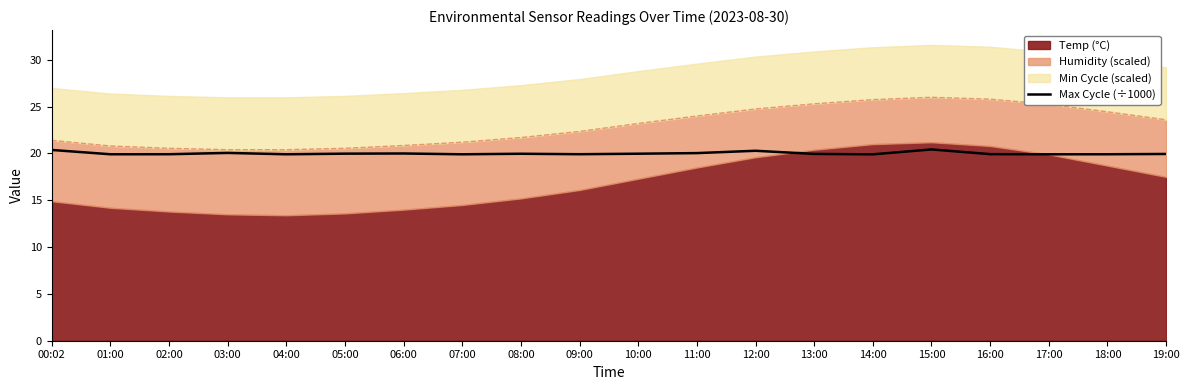

The Max Cycle (÷1000) series shows 19.9 at 04:00. True or false?

True